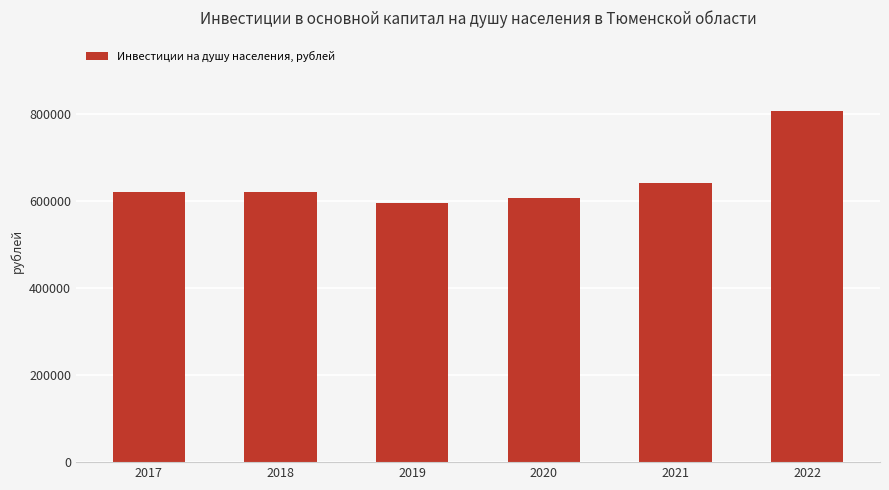

What is the difference between the values at 2020 and 2022?

199981.0